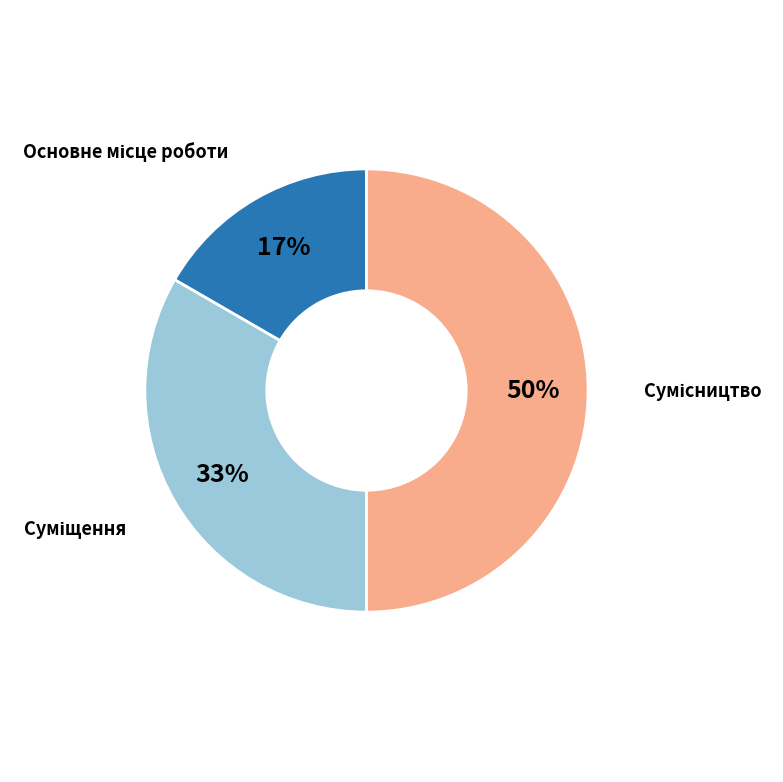

To the nearest percent, what is the difference between the largest and smallest slice percentages?

33%